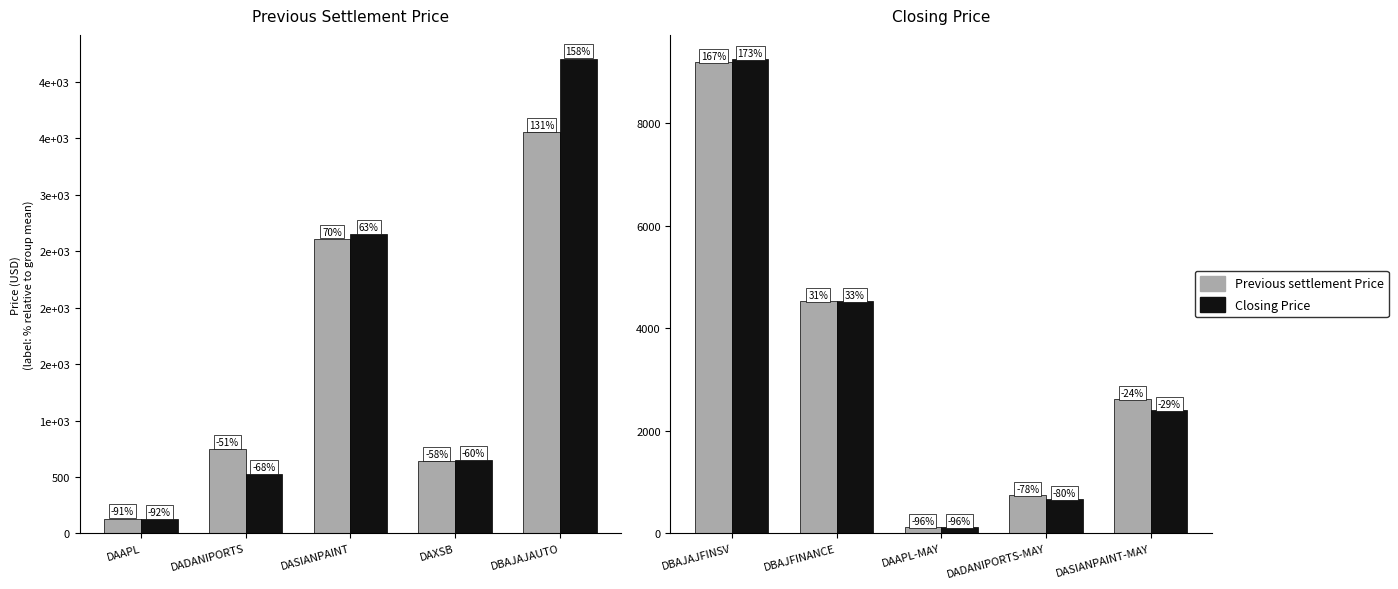

How many series are shown in this chart?

2